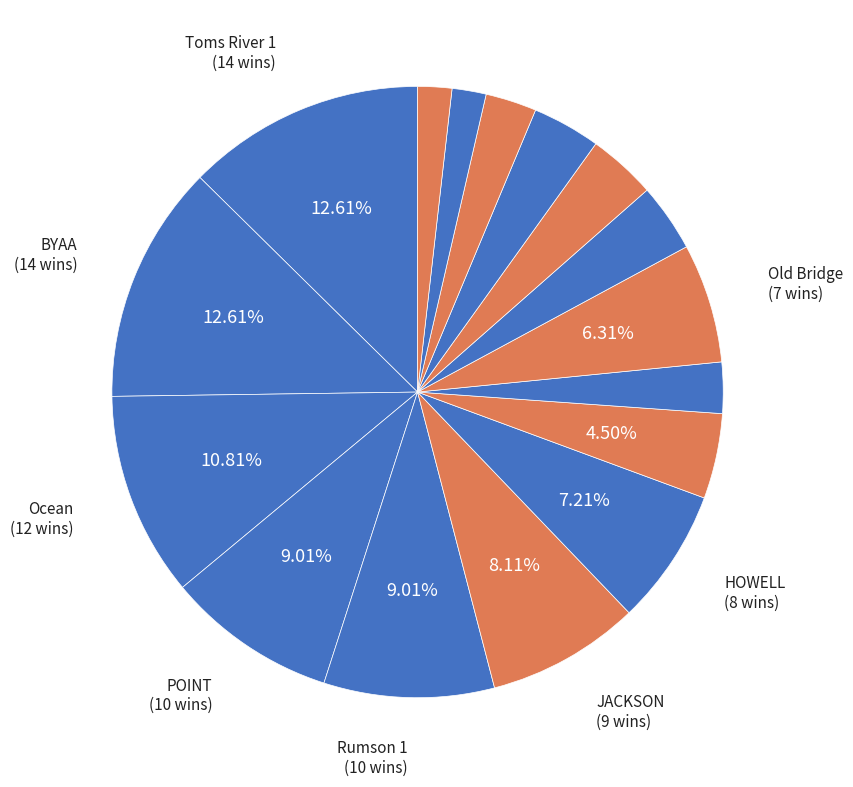

How many slices are in this pie chart?

16